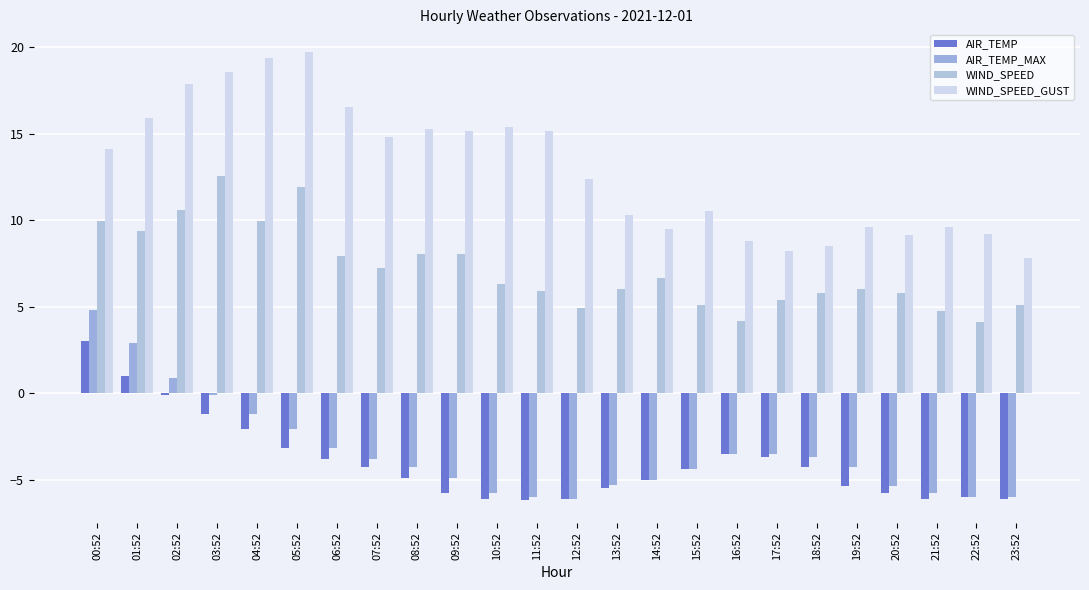

Which series has the widest spread of values?

WIND_SPEED_GUST